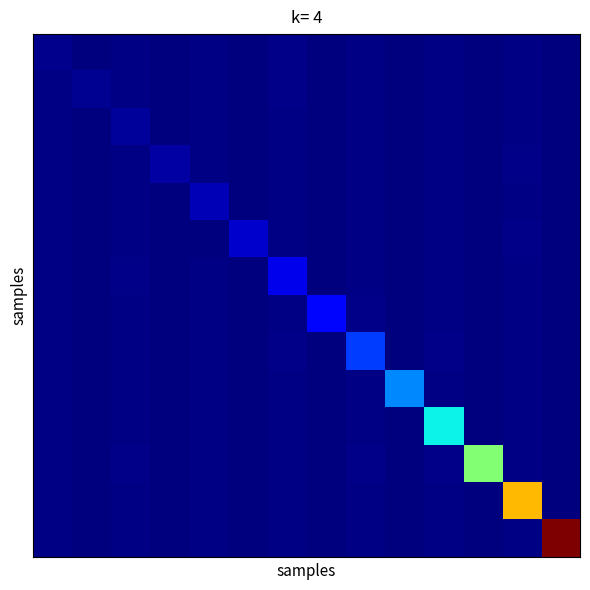

Which label corresponds to the largest value in the chart?

13